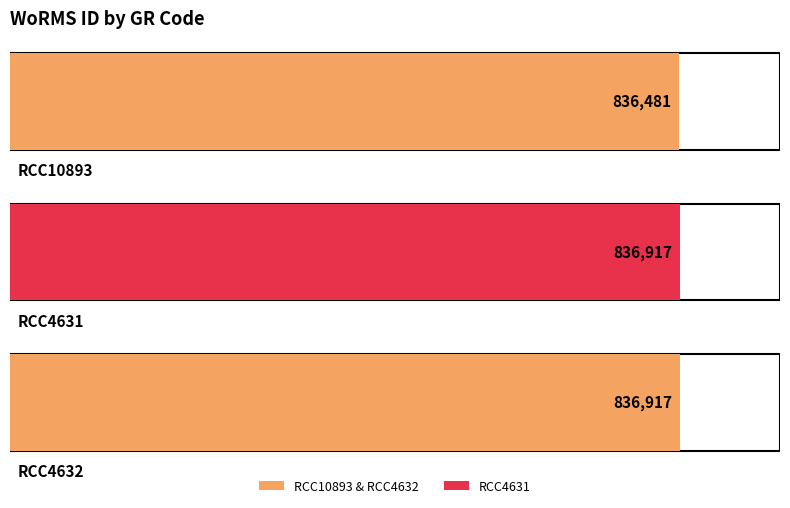

At which category does the chart reach its minimum across all series?

RCC10893